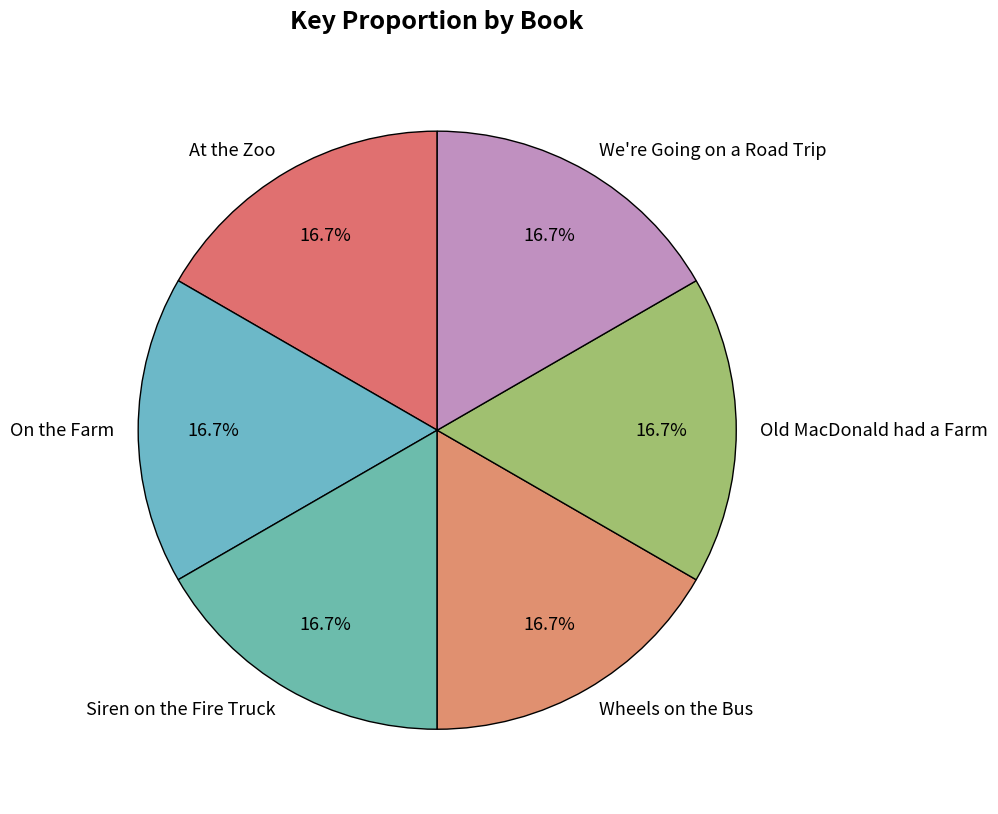

Does Old MacDonald had a Farm represent more than half of the total?

No